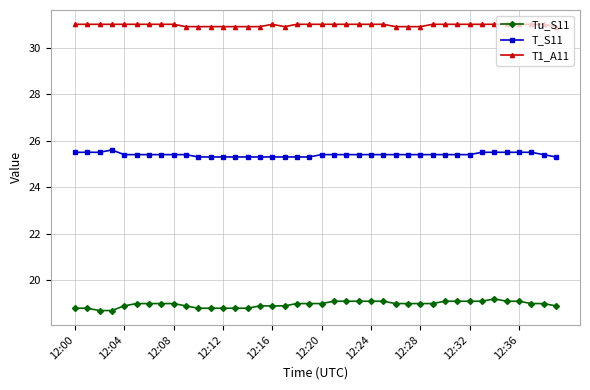

List the series in order of their peak value, lowest first.

Tu_S11, T_S11, T1_A11